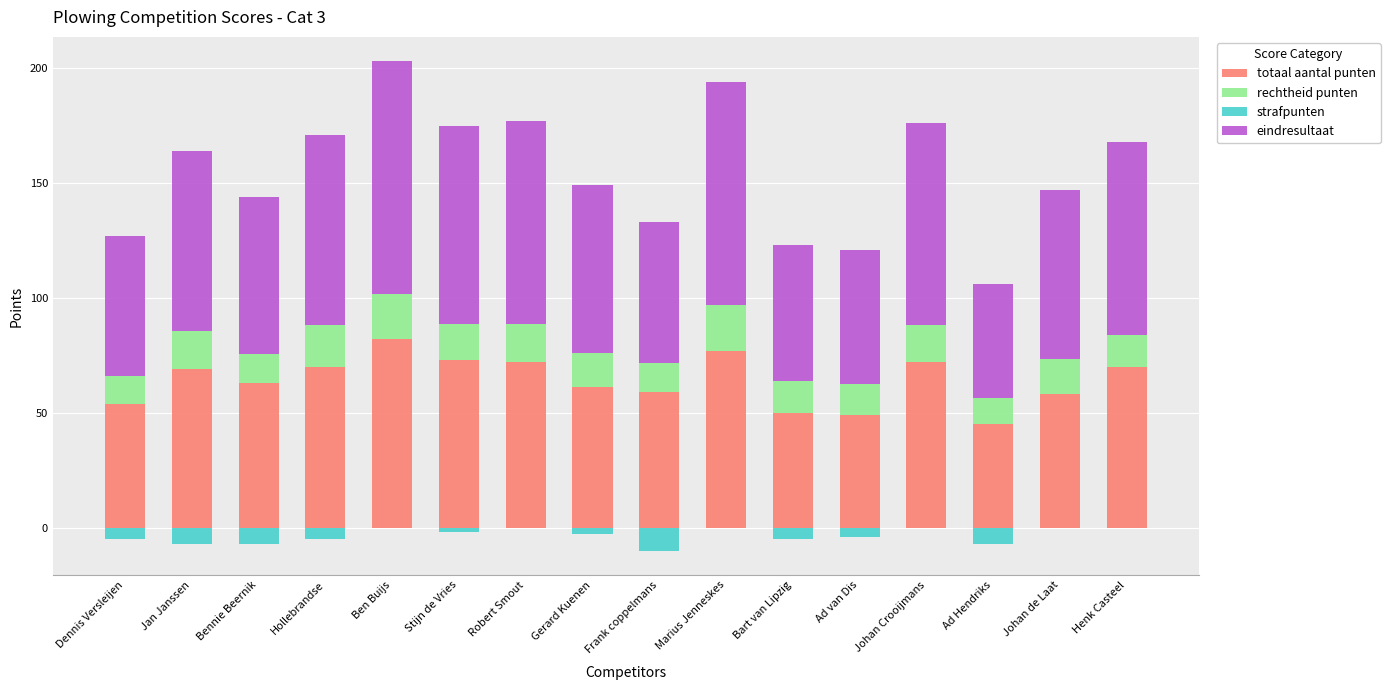

At which label does strafpunten first exceed -3?

Ben Buijs